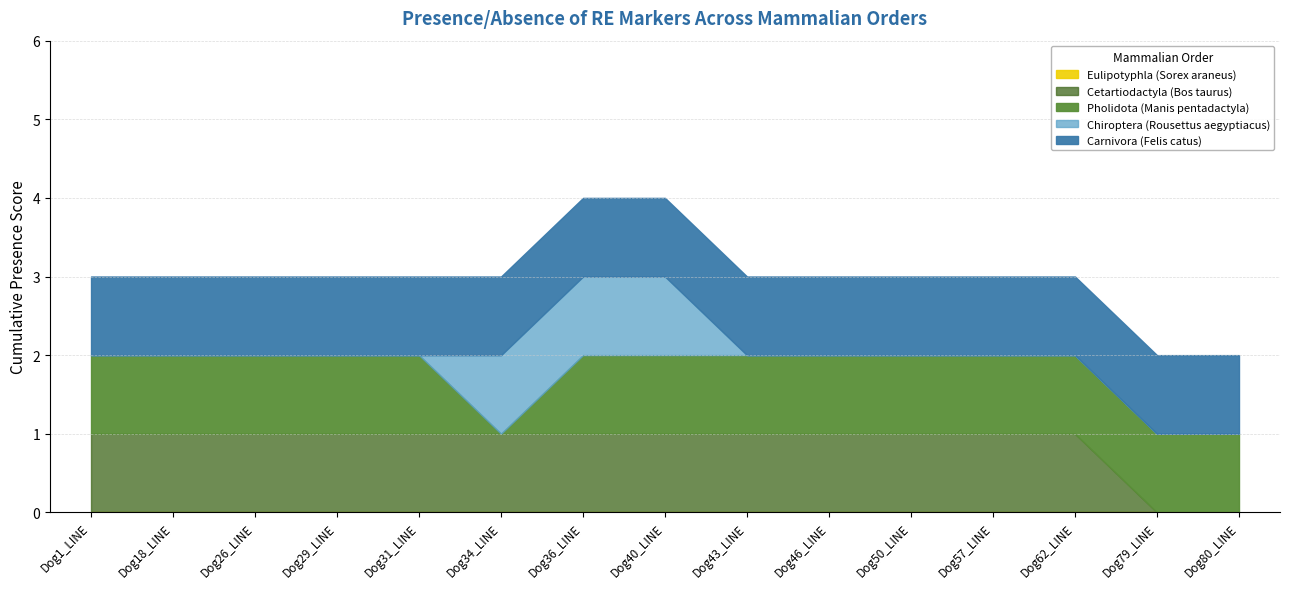

What is the label of the 6th point from the right?

Dog46_LINE